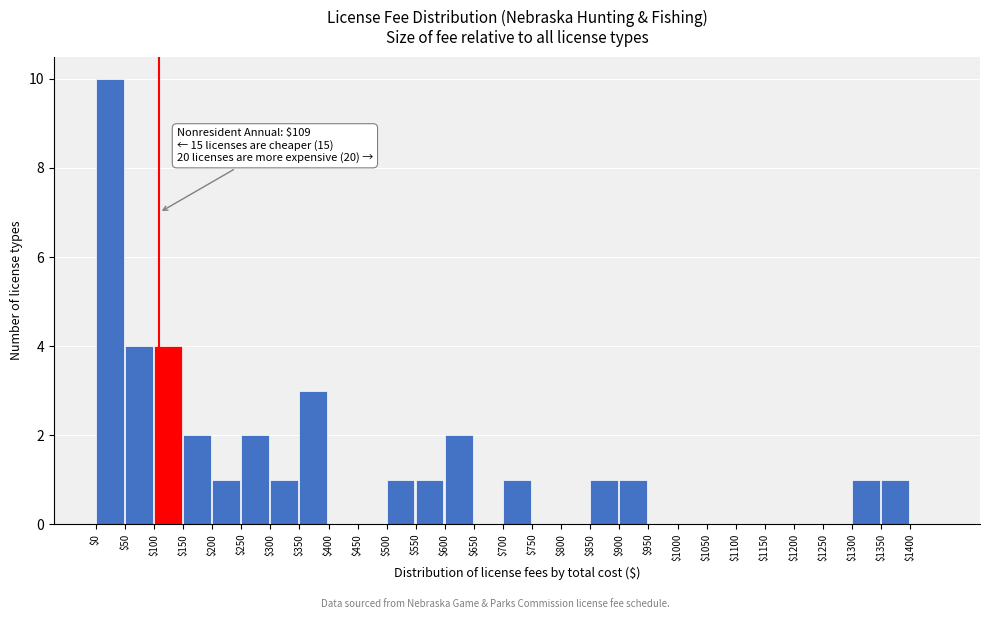

Which range on the x-axis has the tallest bar?

0 to 50